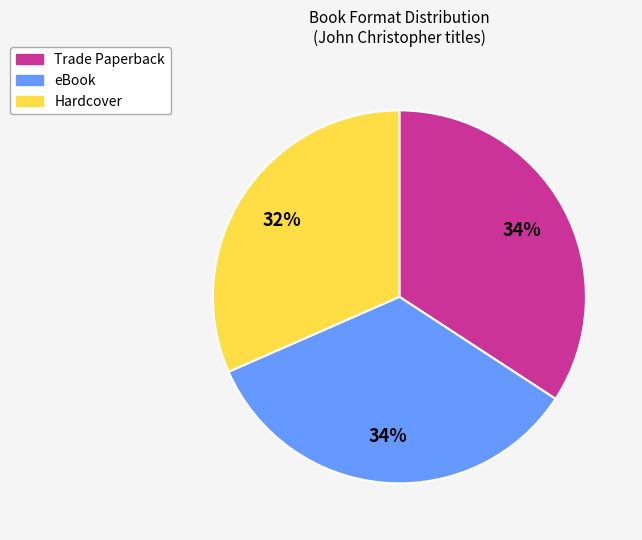

How many segments does this pie chart have?

3